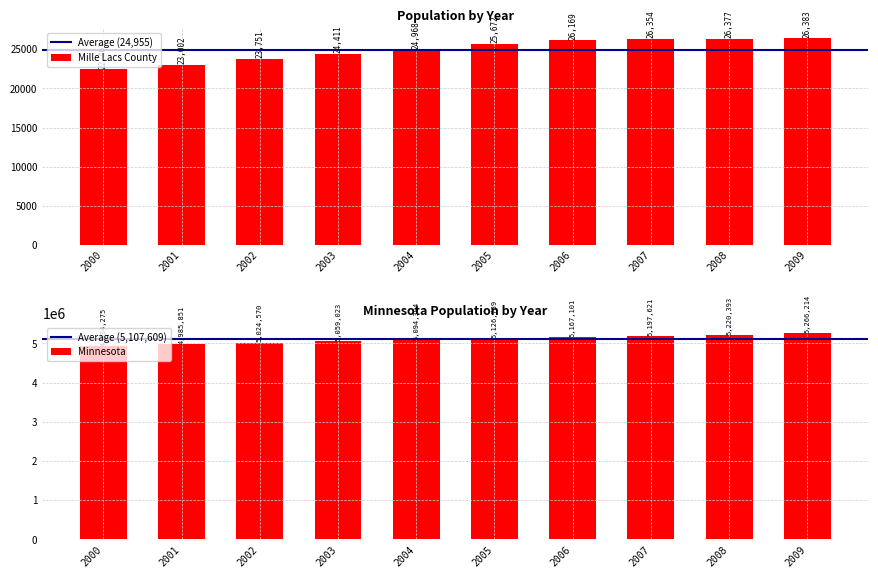

Rank the series by their maximum value, from lowest to highest.

Mille Lacs County, Minnesota